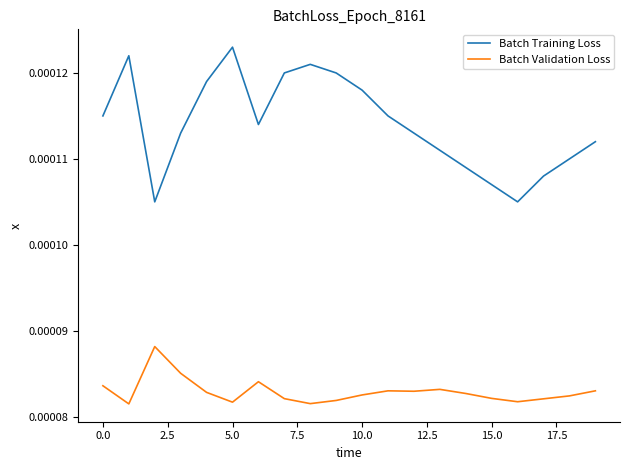

True or false: Batch Training Loss has more than 1 interior local peaks.

True